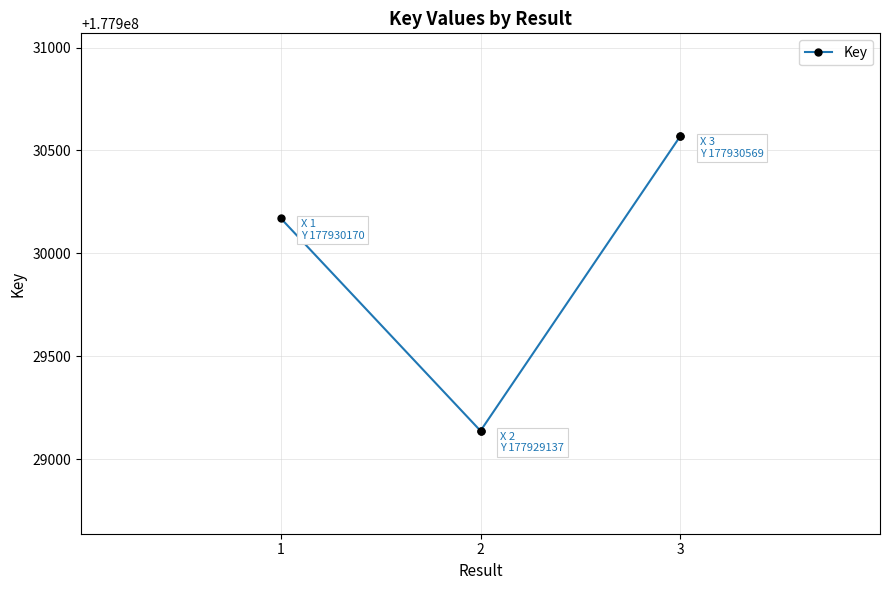

At which label is the value closest to 177929853?

1